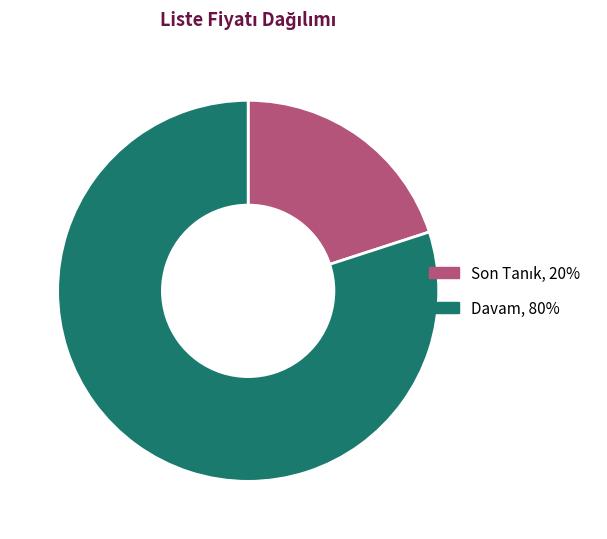

Is there any slice that represents more than half of the pie?

Yes